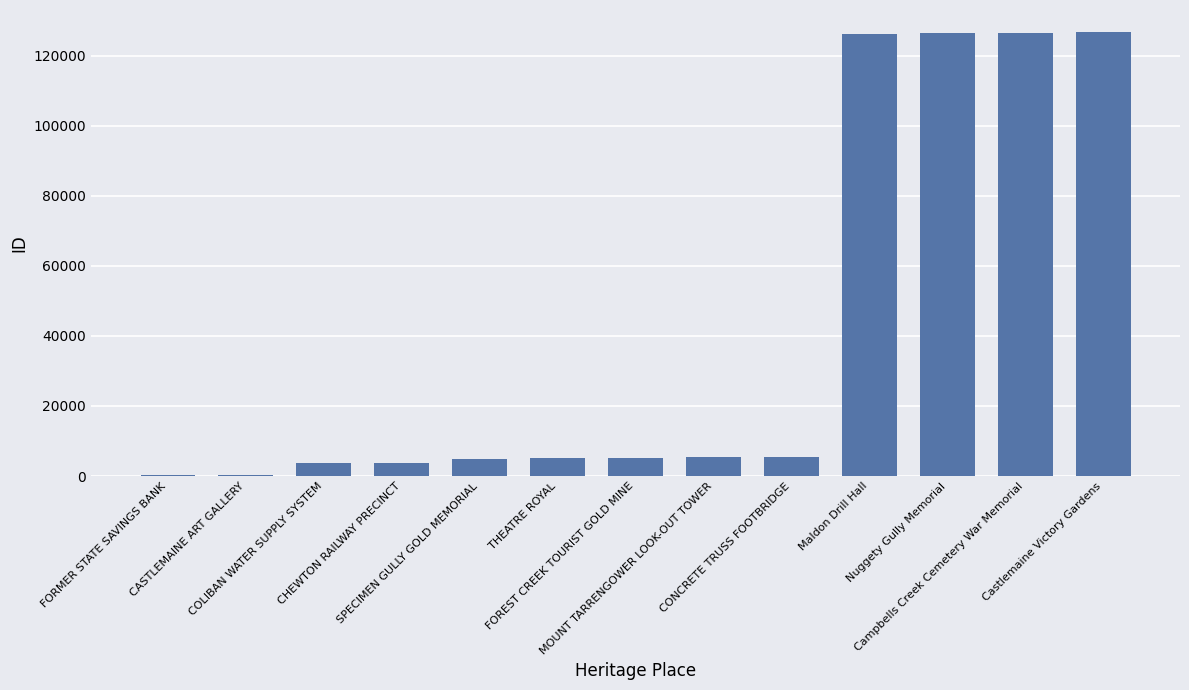

What is the maximum value shown in the chart?

126673